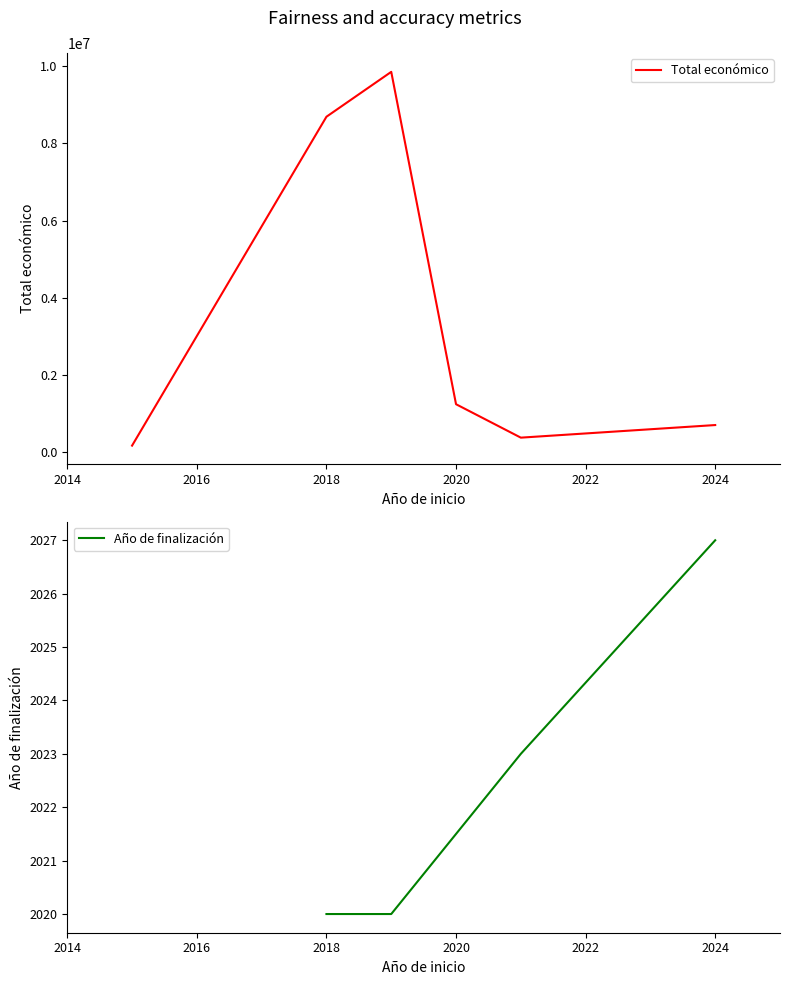

Reading right to left, list all the values displayed in this chart.

706697	380777	1245844	9847932	8686325	174475